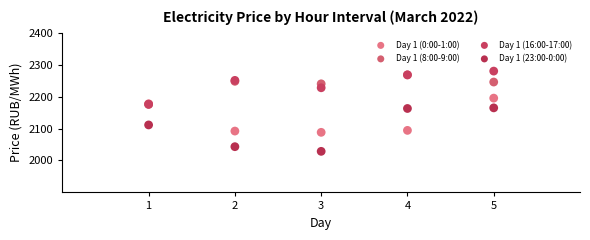

In the Day 1 (8:00-9:00) series, what Y value is closest to 2221?

2240.0